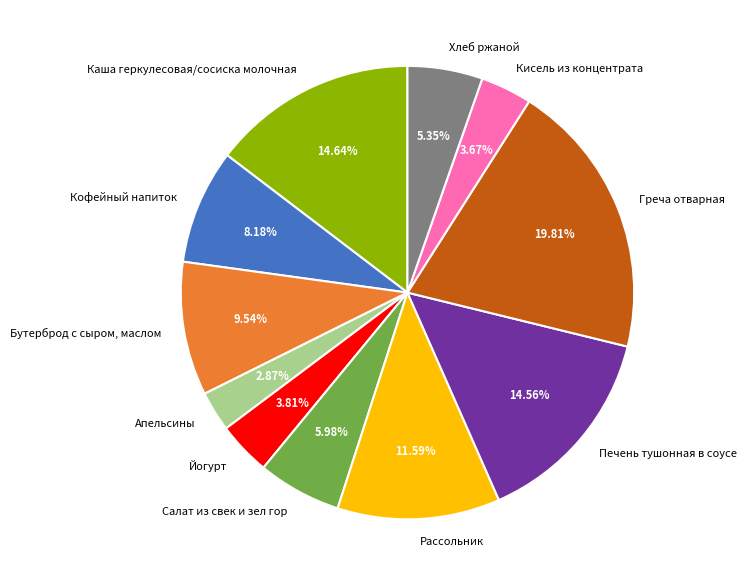

Combined, do Салат из свек и зел гор and Греча отварная account for over 50%?

No